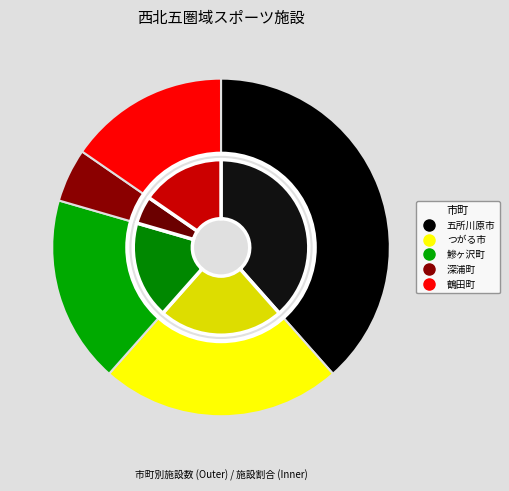

Is it true that 五所川原市 is 24% of the pie?

False